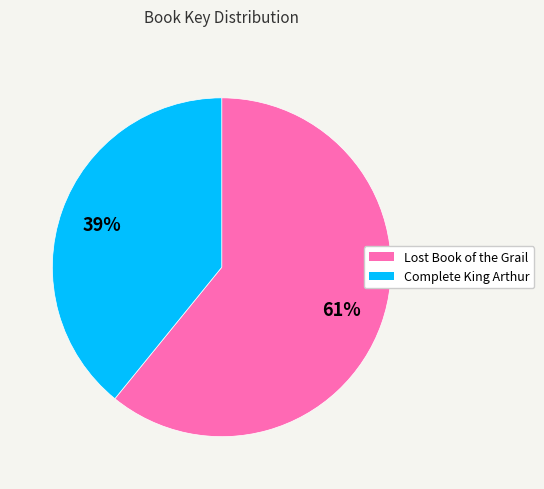

Rank the categories by value from lowest to highest.

Complete King Arthur, Lost Book of the Grail